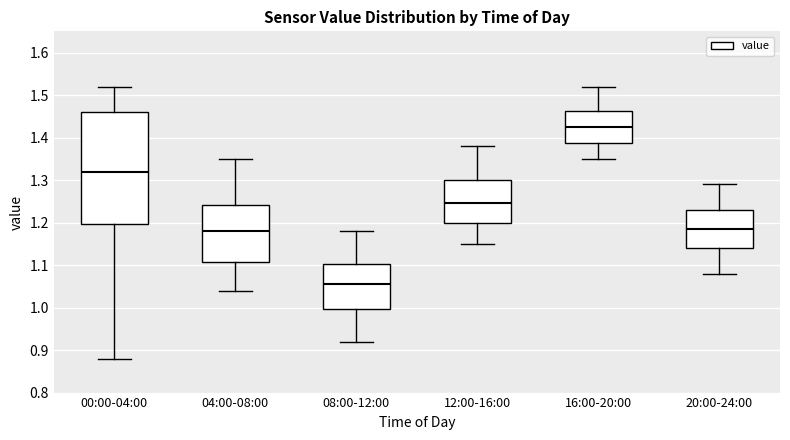

Where does the lower whisker of the box for 08:00-12:00 end on the y-axis? The values are not printed on the chart, so give them approximately, as read against the axis.

0.92